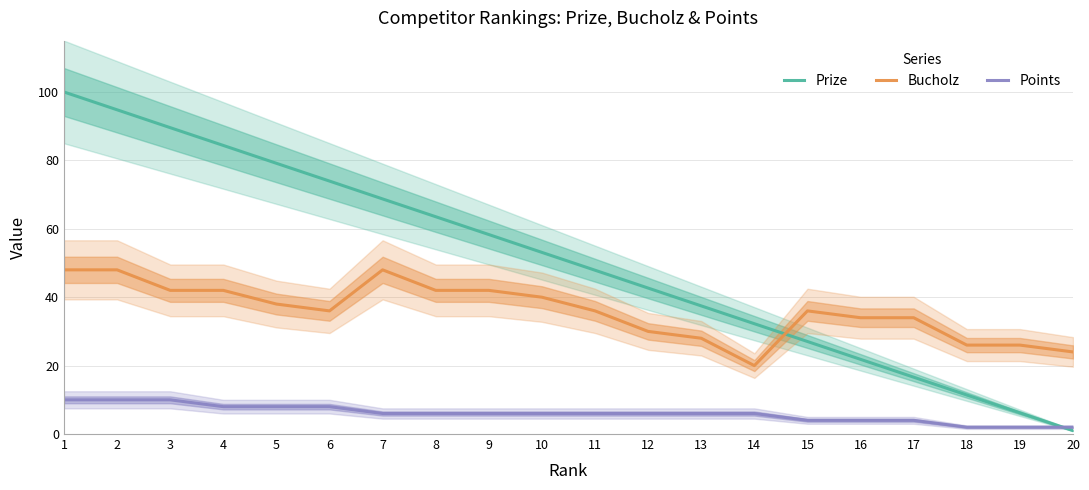

Reading right to left, extract all data points from this chart.

Prize: 20=1.0	19=6.2	18=11.4	17=16.6	16=21.8	15=27.1	14=32.2	13=37.5	12=42.7	11=47.9	10=53.1	9=58.3	8=63.5	7=68.7	6=74.0	5=79.2	4=84.4	3=89.6	2=94.8	1=100.0
Bucholz: 20=24.0	19=26.0	18=26.0	17=34.0	16=34.0	15=36.0	14=20.0	13=28.0	12=30.0	11=36.0	10=40.0	9=42.0	8=42.0	7=48.0	6=36.0	5=38.0	4=42.0	3=42.0	2=48.0	1=48.0
Points: 20=2.0	19=2.0	18=2.0	17=4.0	16=4.0	15=4.0	14=6.0	13=6.0	12=6.0	11=6.0	10=6.0	9=6.0	8=6.0	7=6.0	6=8.0	5=8.0	4=8.0	3=10.0	2=10.0	1=10.0